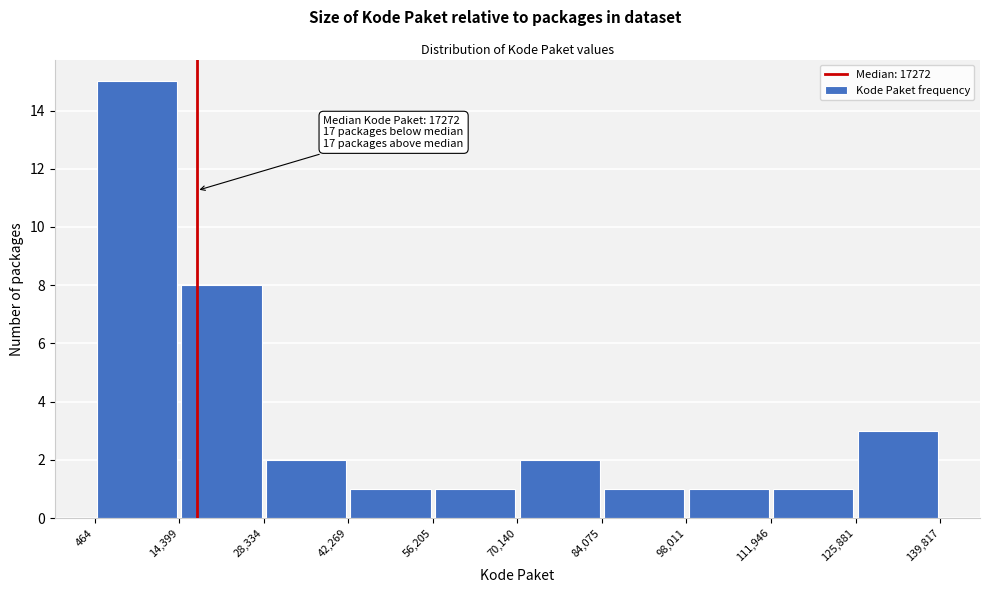

Which range on the x-axis has the tallest bar?

464 to 14,399